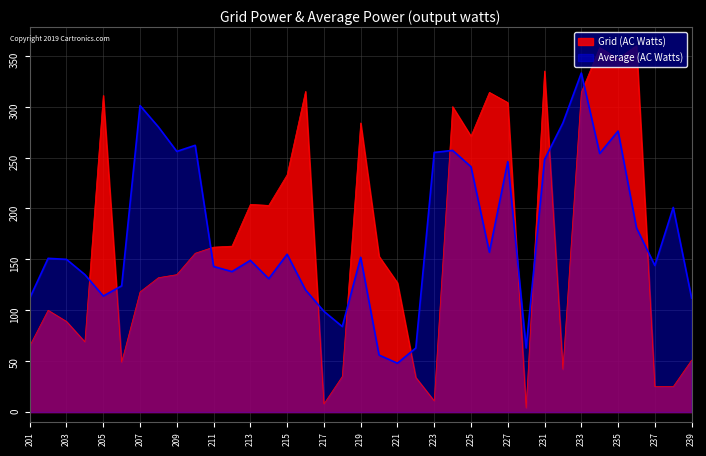

Rank the series at 239 from highest to lowest value.

Average (AC Watts), Grid (AC Watts)